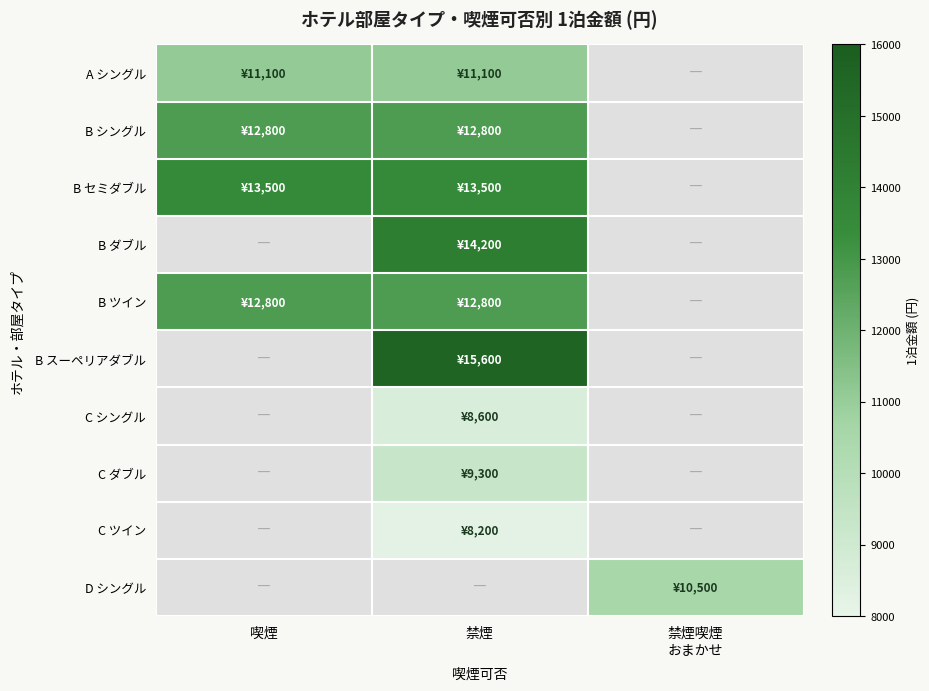

Reading right to left, what are all the values shown in this chart?

A シングル: 禁煙喫煙
おまかせ=0	禁煙=11100	喫煙=11100
B シングル: 禁煙喫煙
おまかせ=0	禁煙=12800	喫煙=12800
B セミダブル: 禁煙喫煙
おまかせ=0	禁煙=13500	喫煙=13500
B ダブル: 禁煙喫煙
おまかせ=0	禁煙=14200	喫煙=0
B ツイン: 禁煙喫煙
おまかせ=0	禁煙=12800	喫煙=12800
B スーペリアダブル: 禁煙喫煙
おまかせ=0	禁煙=15600	喫煙=0
C シングル: 禁煙喫煙
おまかせ=0	禁煙=8600	喫煙=0
C ダブル: 禁煙喫煙
おまかせ=0	禁煙=9300	喫煙=0
C ツイン: 禁煙喫煙
おまかせ=0	禁煙=8200	喫煙=0
D シングル: 禁煙喫煙
おまかせ=10500	禁煙=0	喫煙=0